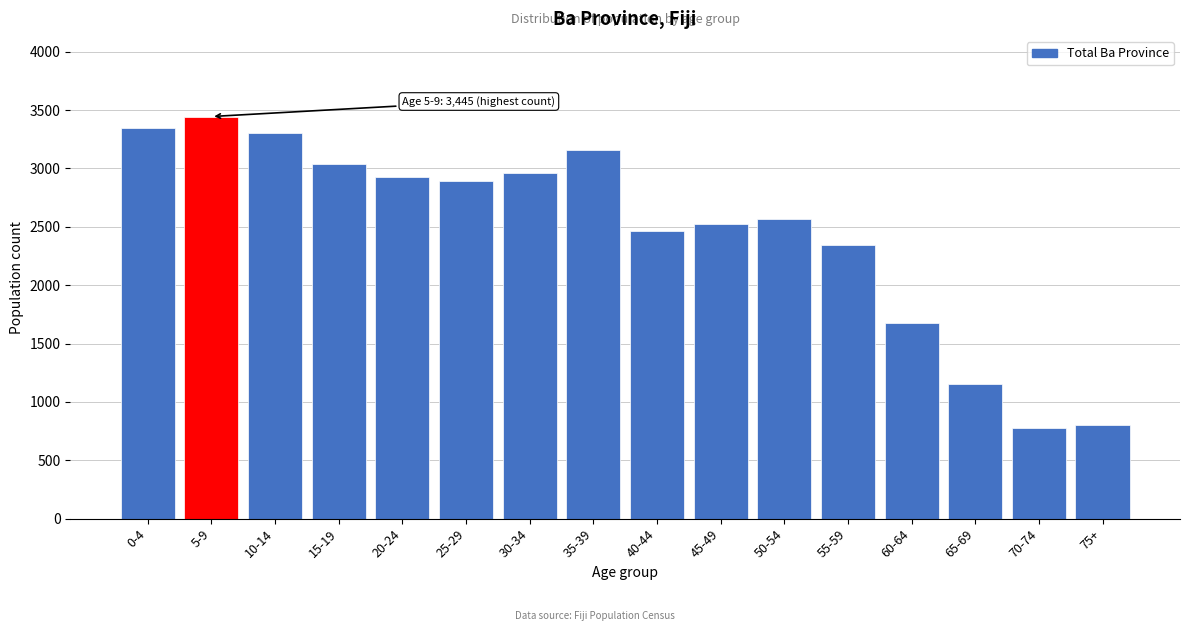

Reading left to right, what are all the values shown in this chart?

0-4=3343	5-9=3445	10-14=3305	15-19=3037	20-24=2928	25-29=2891	30-34=2962	35-39=3158	40-44=2467	45-49=2520	50-54=2568	55-59=2346	60-64=1674	65-69=1151	70-74=776	75+=801